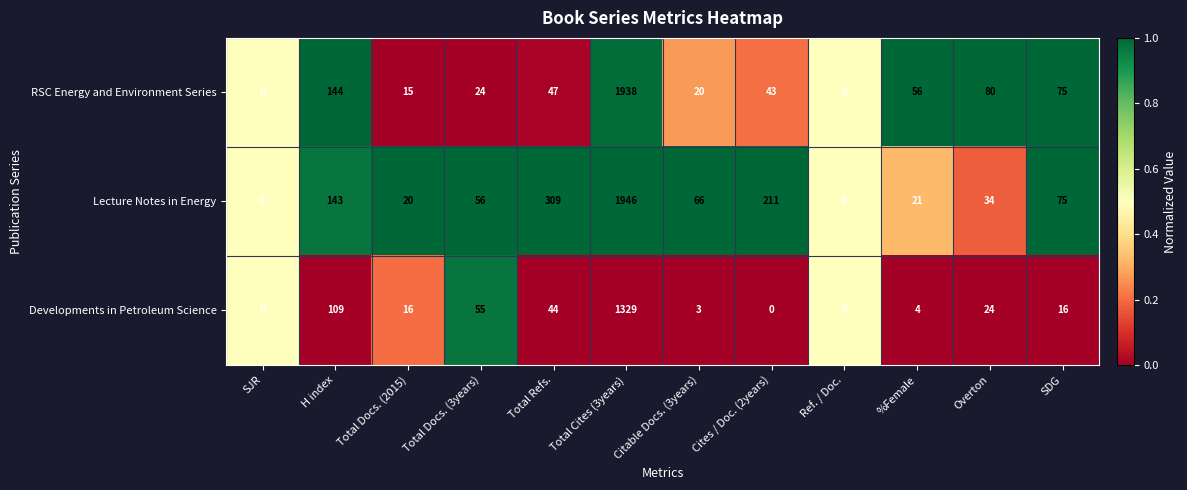

Between Cites / Doc. (2years) and Overton, which series saw the biggest shift?

Lecture Notes in Energy